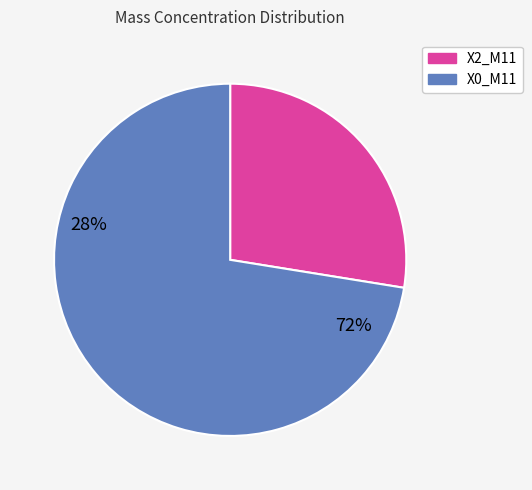

What is the ratio of the value at X2_M11 to the value at X0_M11?

0.4